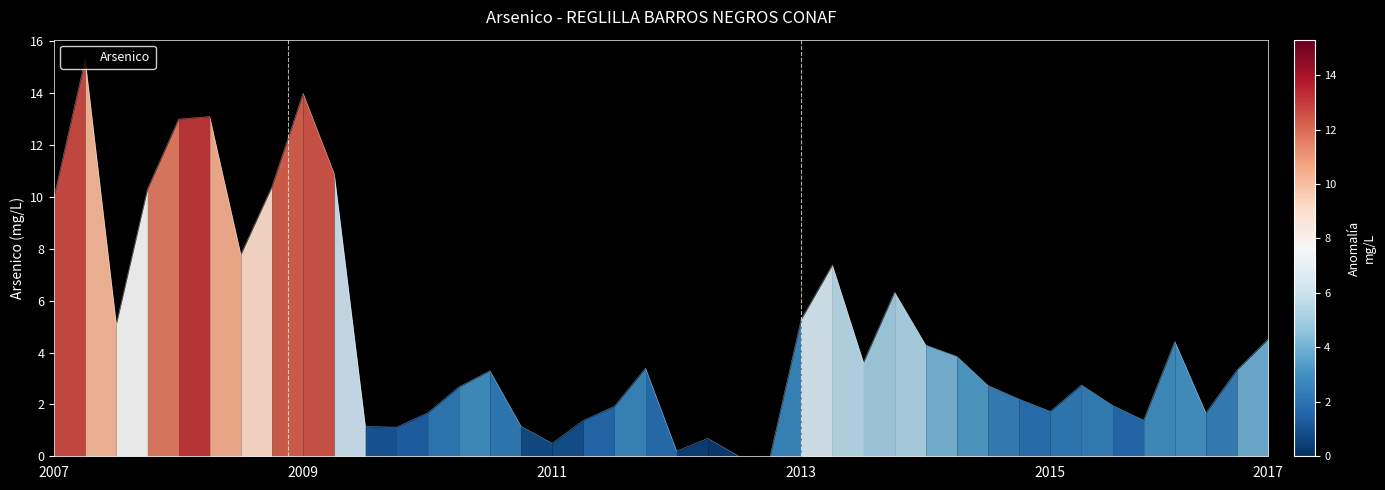

What is the maximum value shown in the chart?

15.3